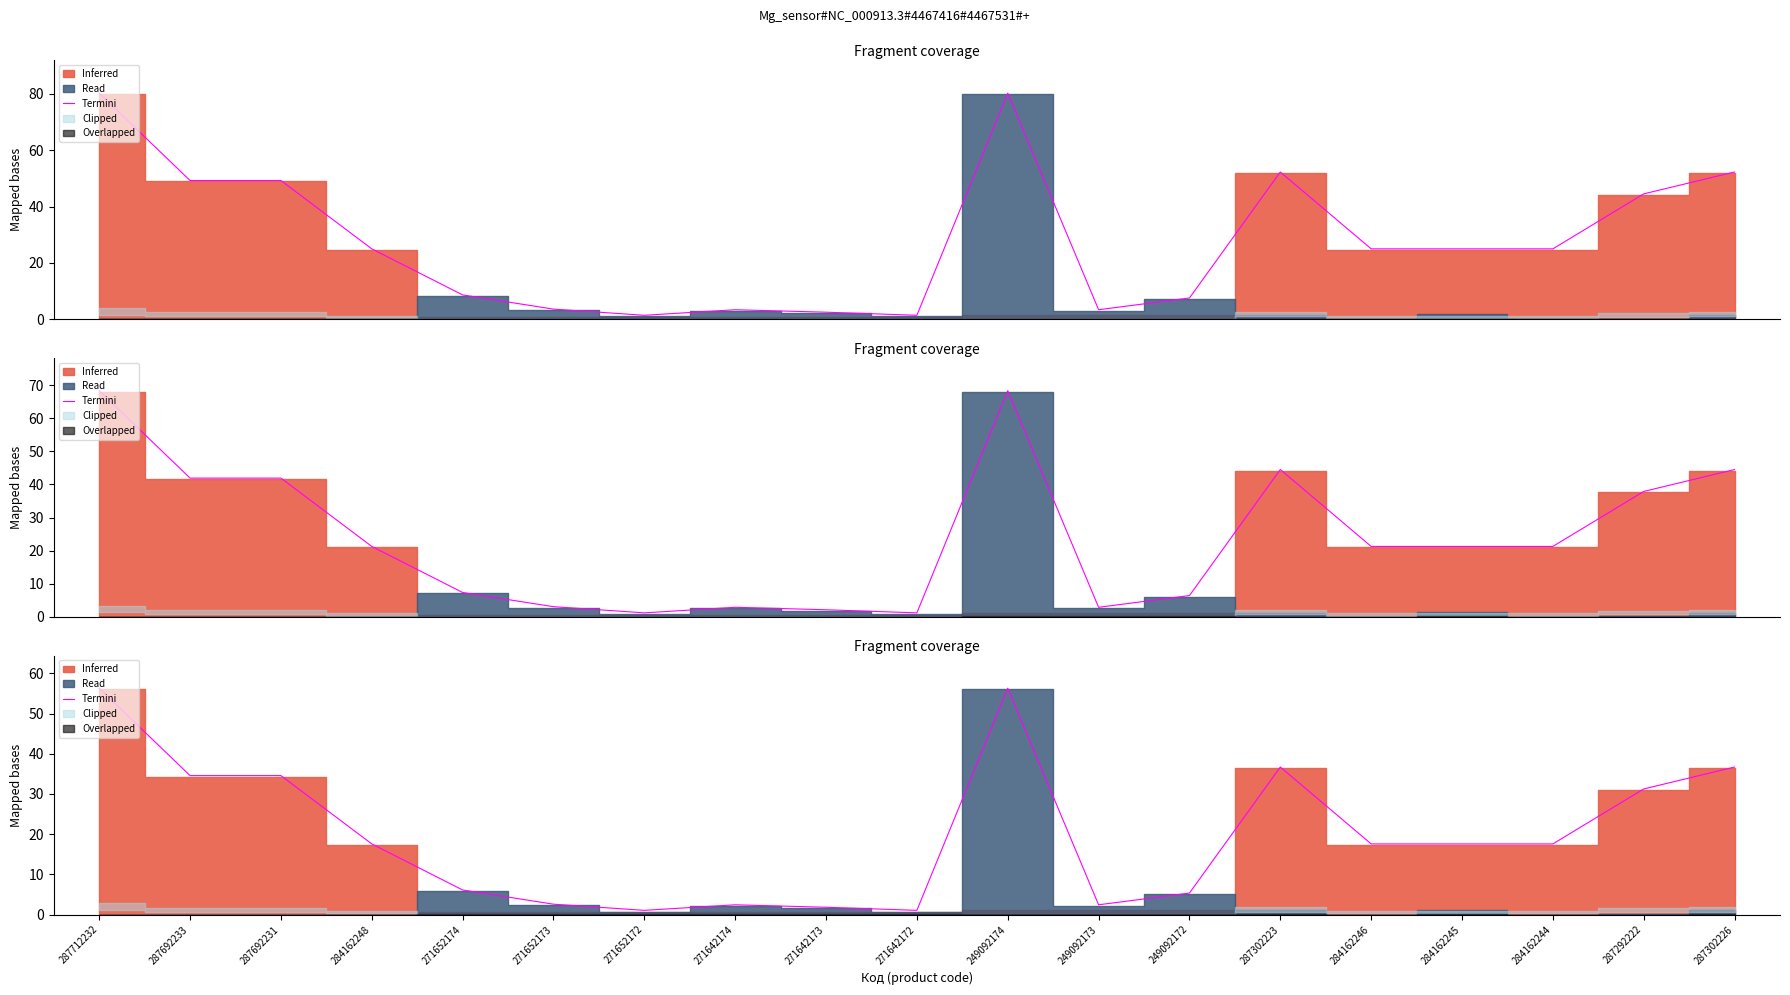

How many points are lower than both their immediate neighbors (excluding endpoints)?

3